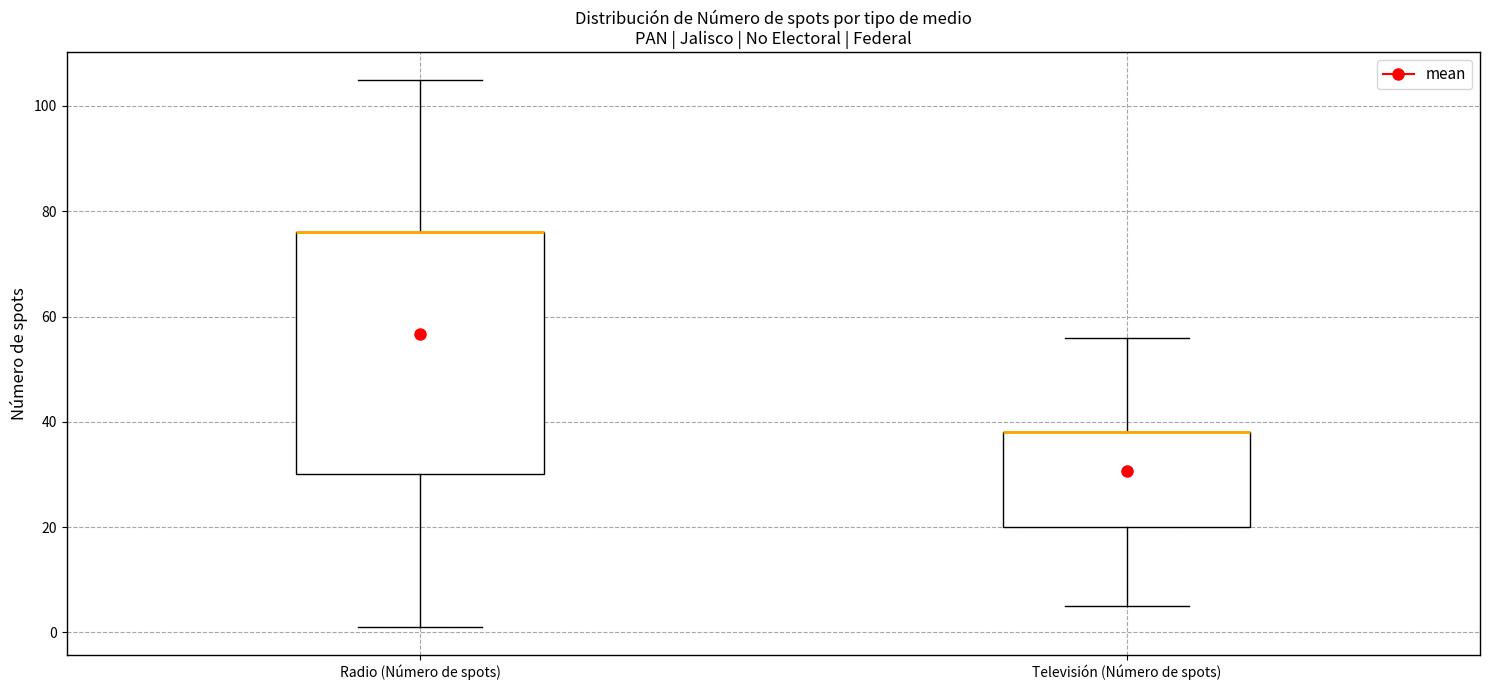

Reading left to right, transcribe this box plot: for each box, give where its median line is, the range the box spans, and where its two whiskers end, as read against the y-axis. The values are not printed on the chart, so give them approximately, as read against the axis.

Radio (Número de spots): median 76 (drawn on the box's upper edge), box 30 to 76, whiskers 2 to 106
Televisión (Número de spots): median 38 (drawn on the box's upper edge), box 20 to 38, whiskers 6 to 56